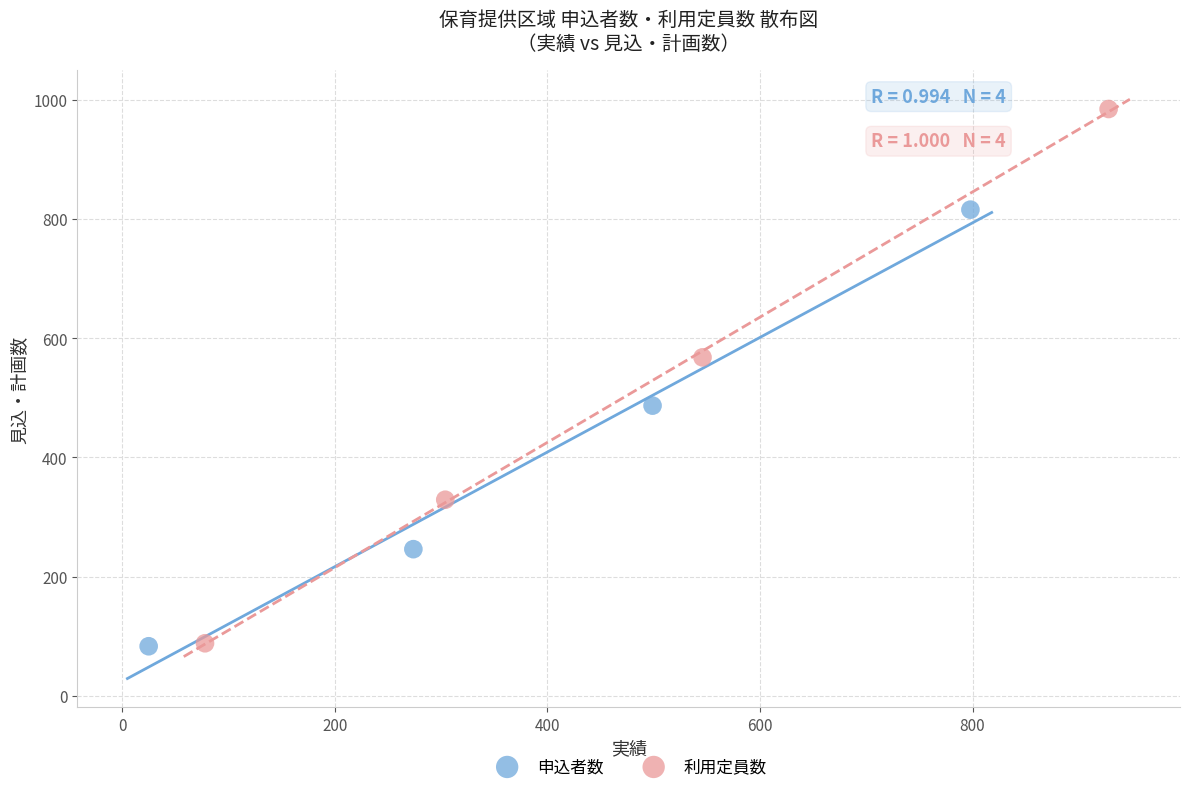

Which series contains the highest Y value?

利用定員数